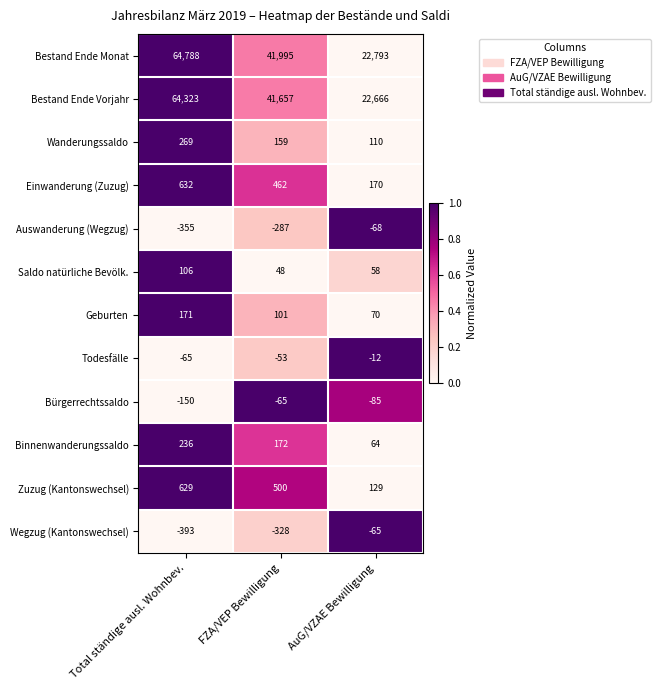

Where does the Auswanderung (Wegzug) series first go above -287?

AuG/VZAE Bewilligung